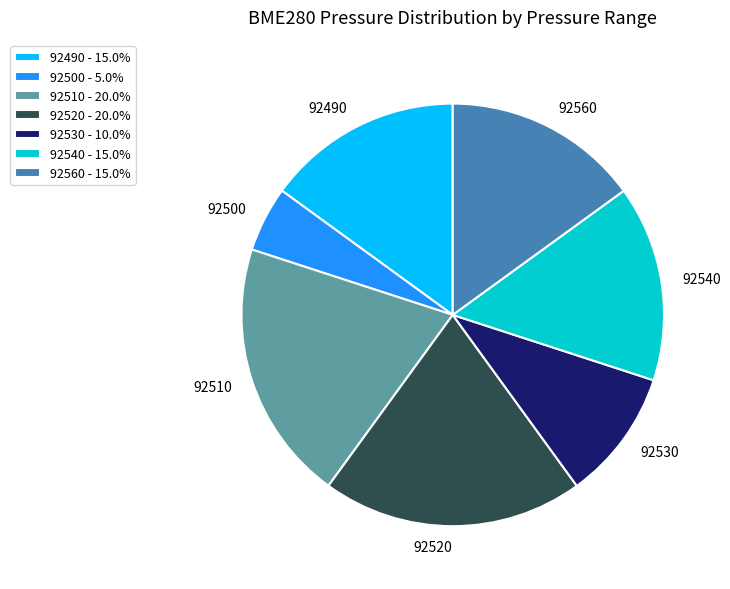

Which has a higher value, 92520 or 92540?

92520